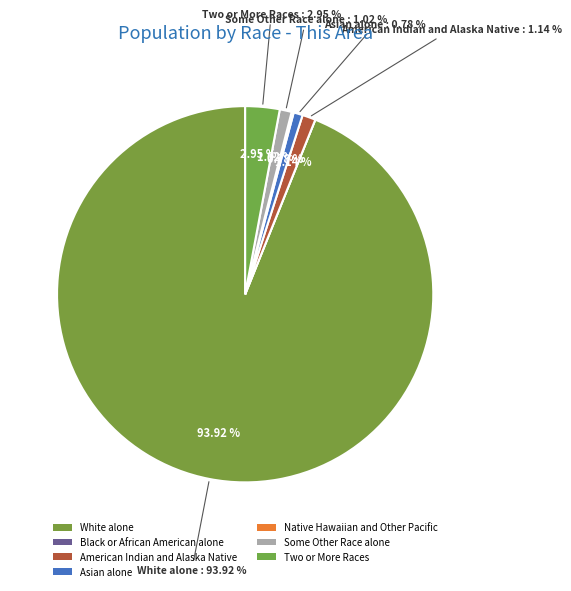

To the nearest percent, what is the combined percentage of White alone and Asian alone?

95%